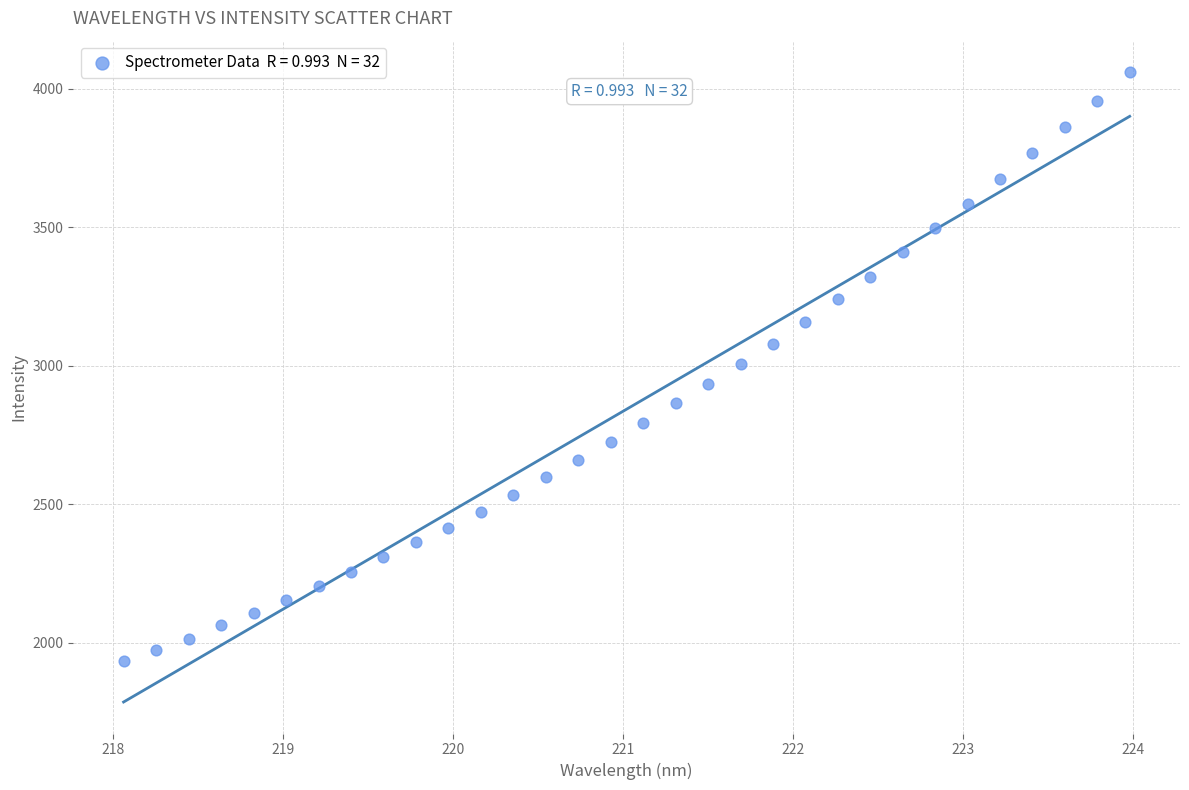

What is the range of Y values (max minus min)?

2128.5